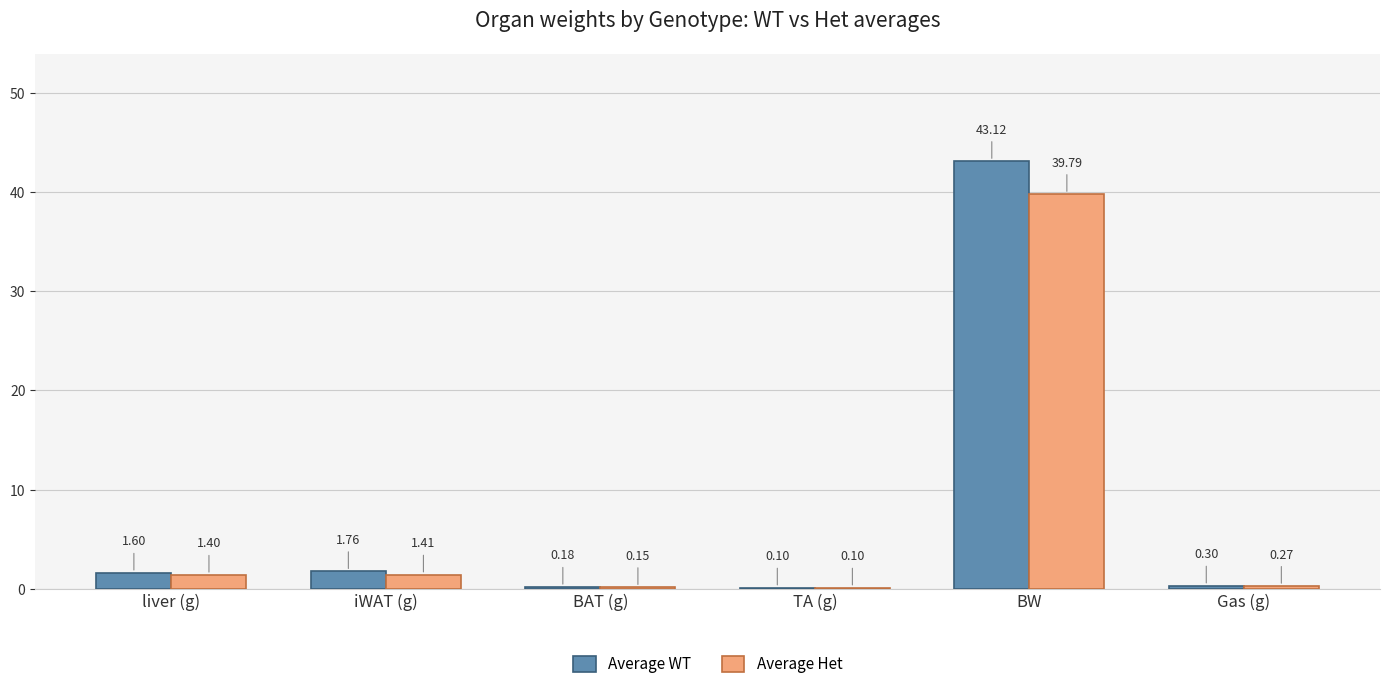

Between iWAT (g) and Gas (g), which series saw the biggest shift?

Average WT